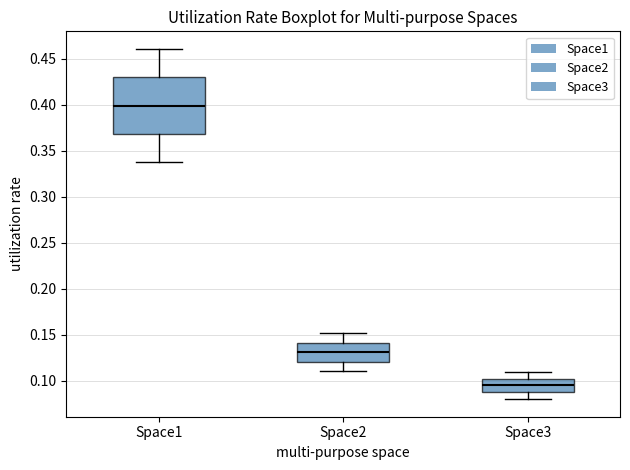

Reading left to right, read every box against the y-axis: the position of its median line, the range the box covers, and the ends of its whiskers. The values are not printed on the chart, so give them approximately, as read against the axis.

Space1: median 0.400, box 0.370 to 0.430, whiskers 0.340 to 0.460
Space2: median 0.130, box 0.120 to 0.140, whiskers 0.110 to 0.150
Space3: median 0.095, box 0.090 to 0.100, whiskers 0.080 to 0.110